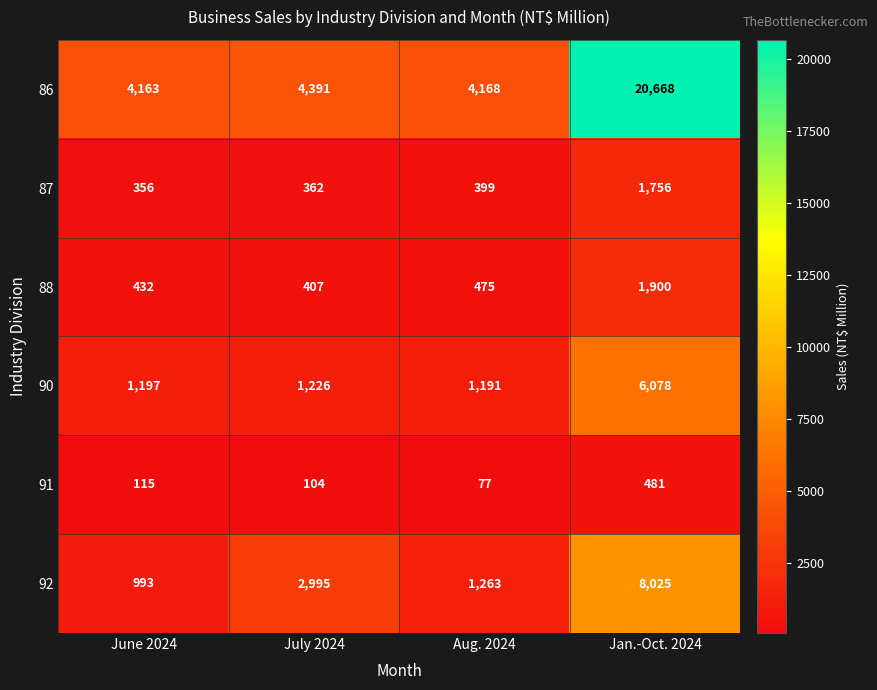

Which series has the largest total across all categories?

86